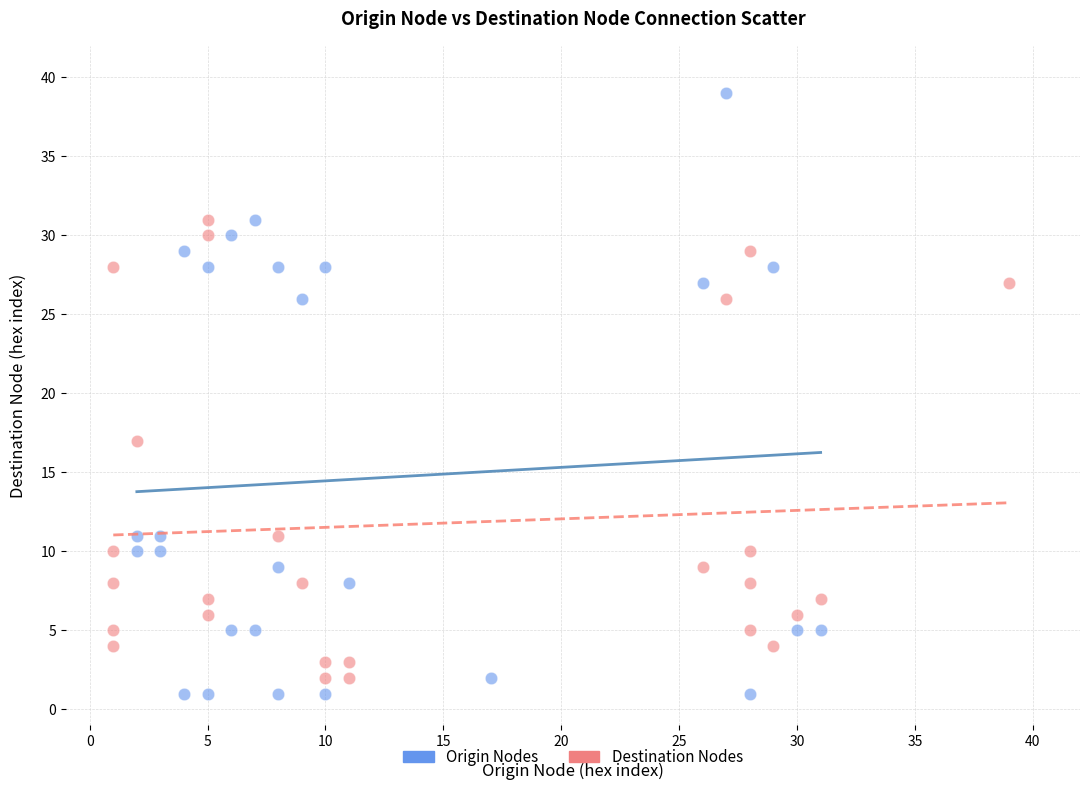

Which series has the largest Y range (max minus min)?

Origin Nodes